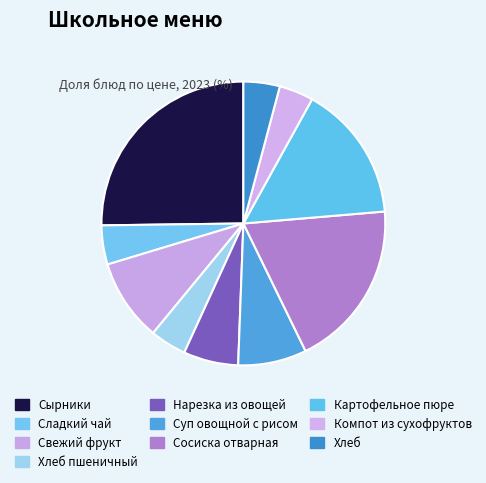

Count the number of slices in the pie.

10